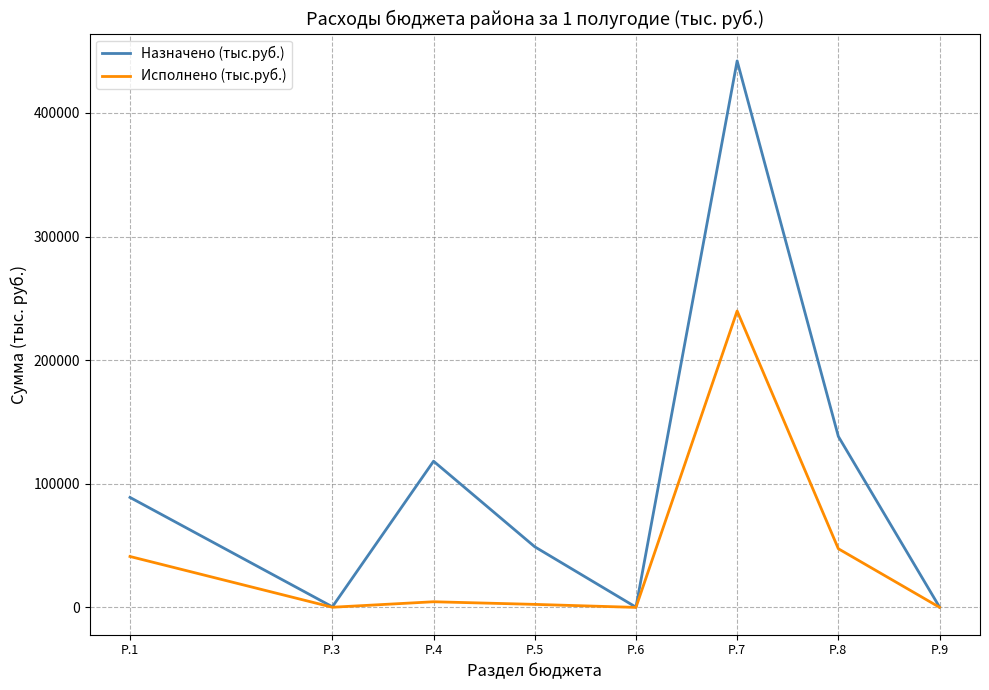

The Назначено (тыс.руб.) series shows 502.0 at Р.3. True or false?

True